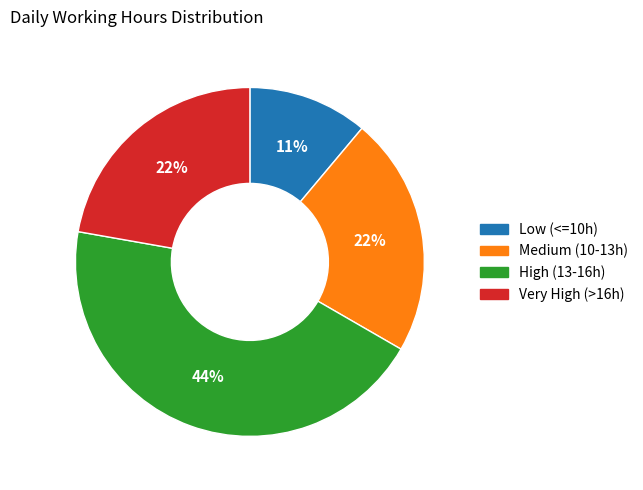

Is there any slice that represents more than half of the pie?

No